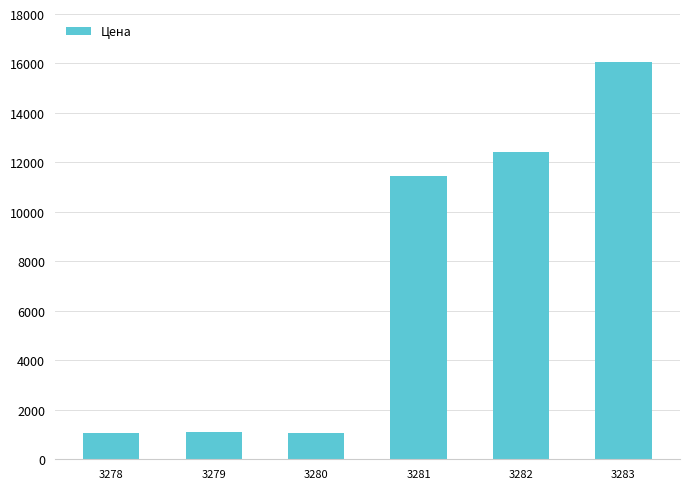

How many bars are there in total?

6